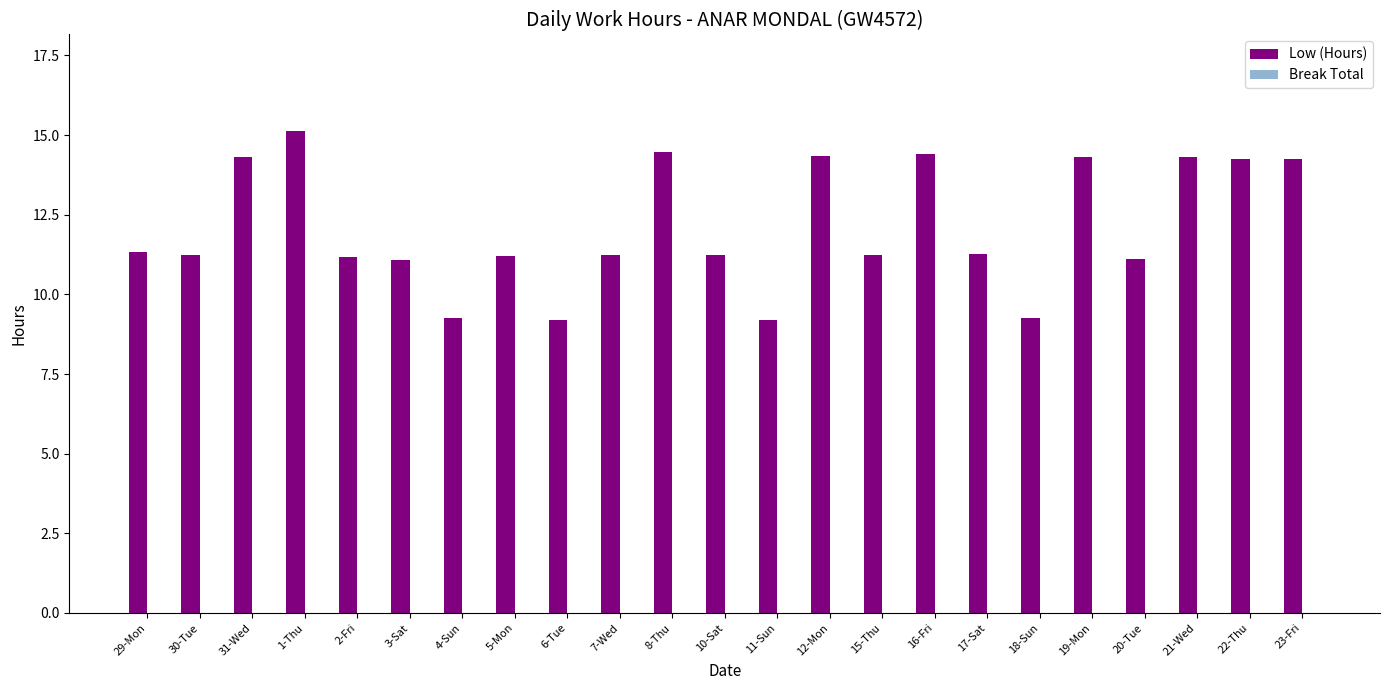

Does the chart contain any negative values?

No